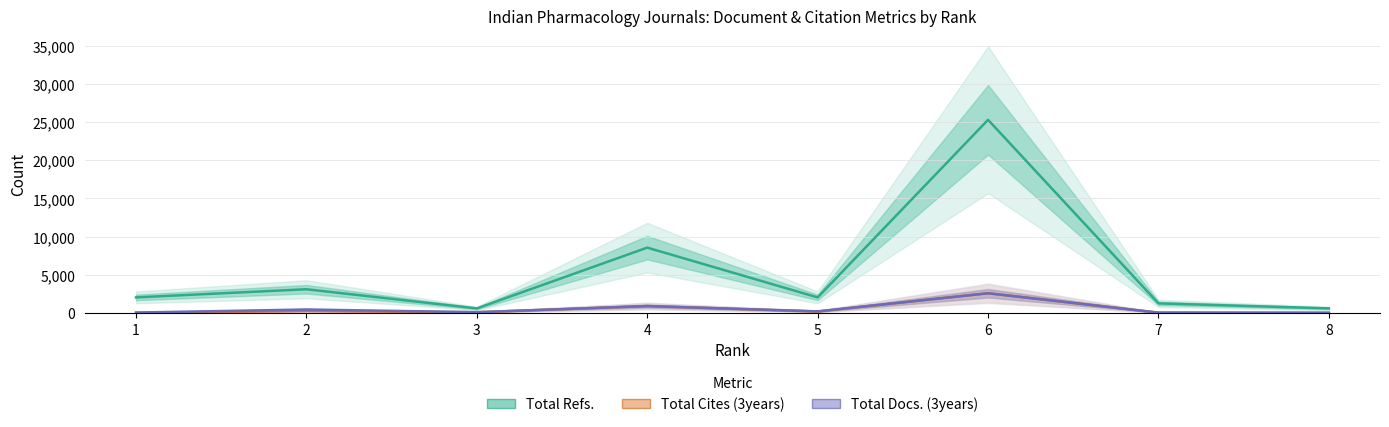

Between 4 and 8, which is larger?

4